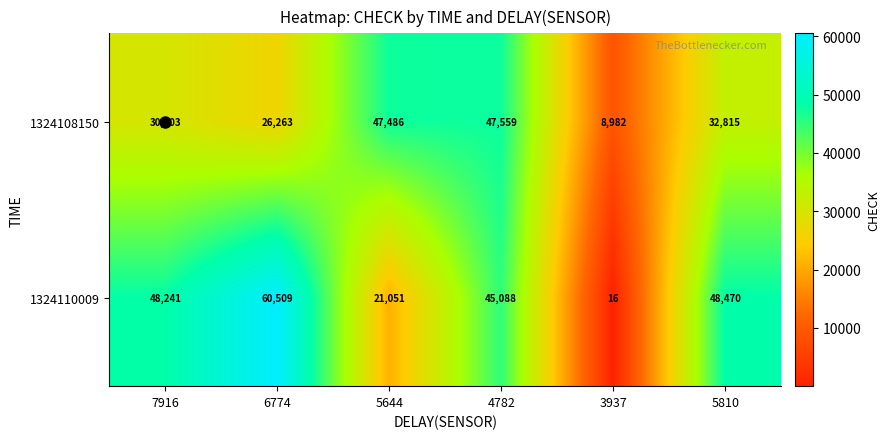

Read the 1324110009 value at 7916.

48241